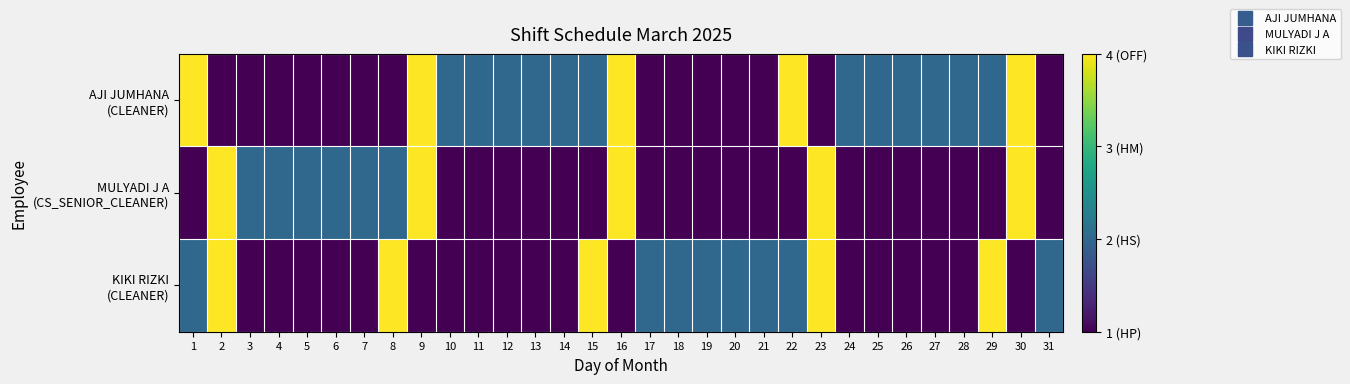

Rank the series at 11 from highest to lowest value.

AJI JUMHANA (CLEANER), MULYADI J A (CS_SENIOR_CLEANER), KIKI RIZKI (CLEANER)